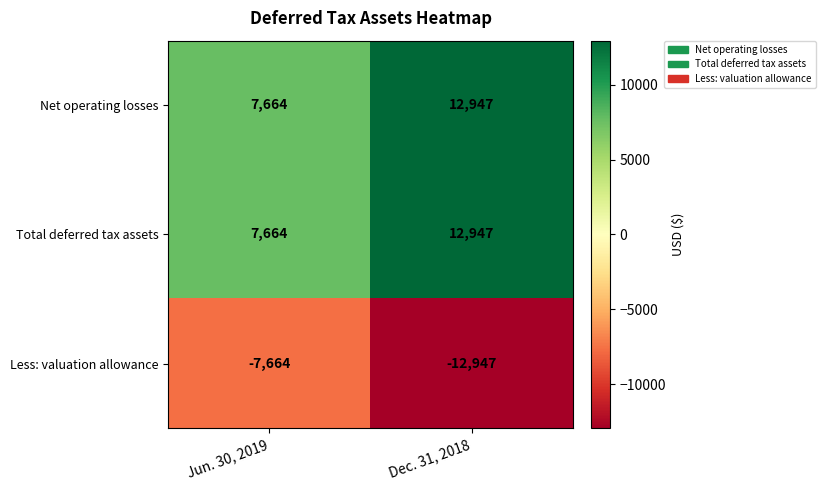

Is it true that Total deferred tax assets equals 7664 at Dec. 31, 2018?

False